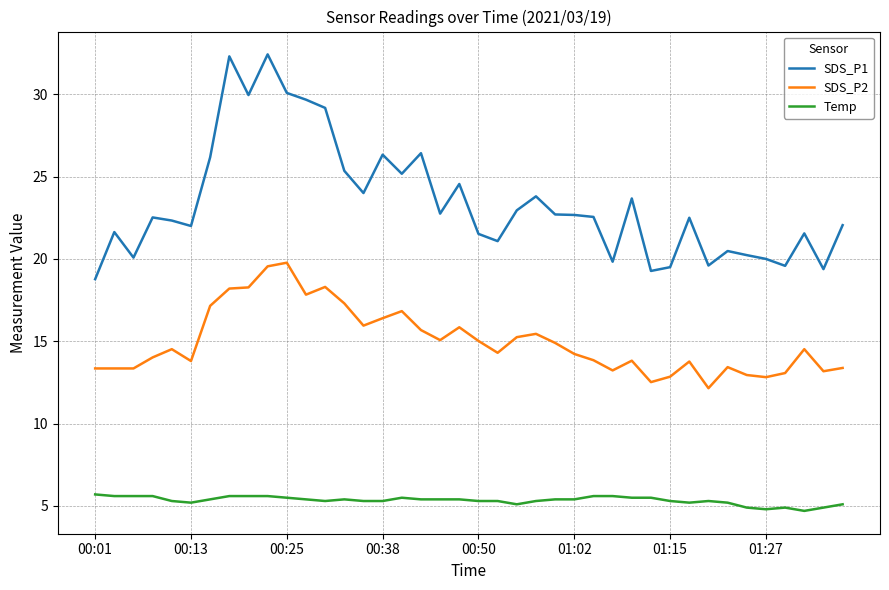

Rank the series by their maximum value, from highest to lowest.

SDS_P1, SDS_P2, Temp